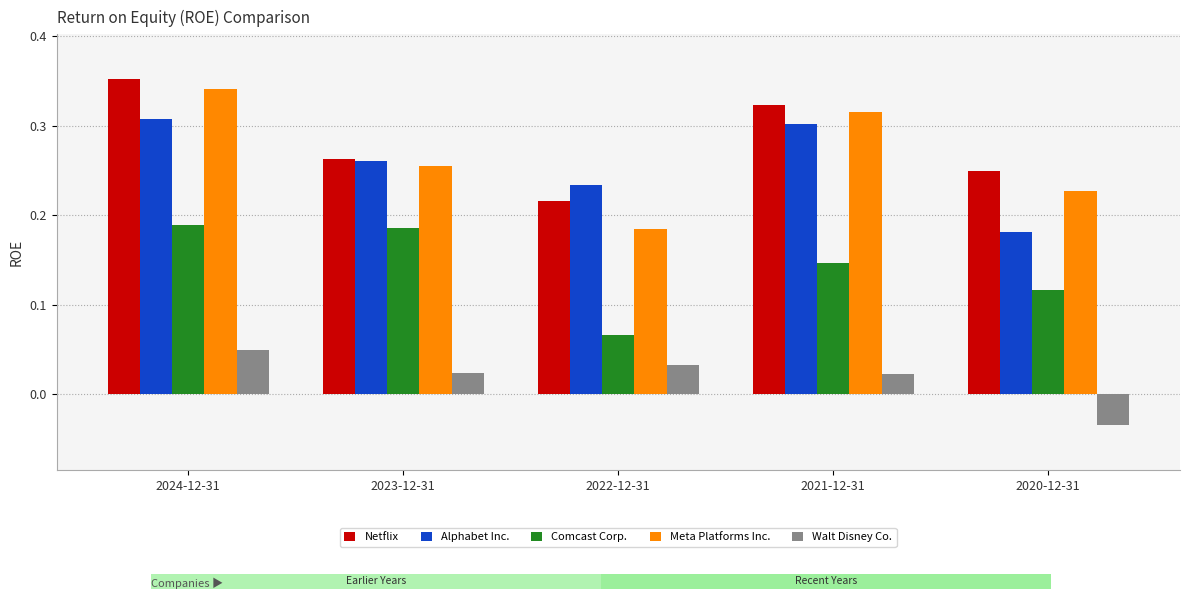

Count the number of data series in this chart.

5